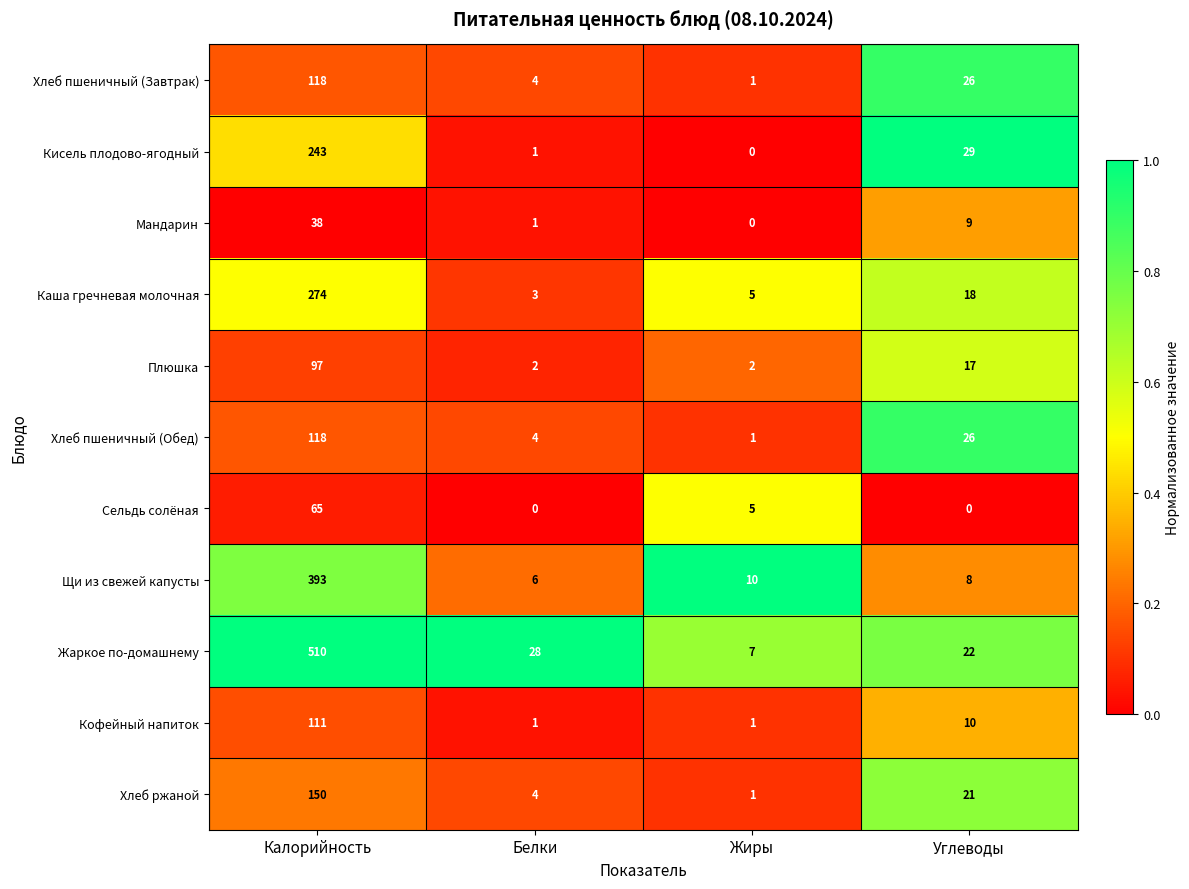

The Хлеб пшеничный (Обед) series shows 35 at Углеводы. True or false?

False